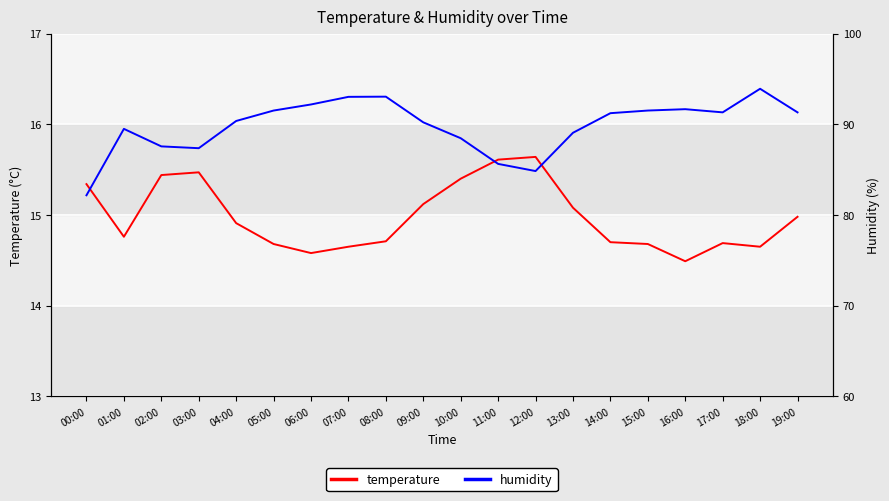

True or false: temperature has a value of 14.9 at 04:00.

True